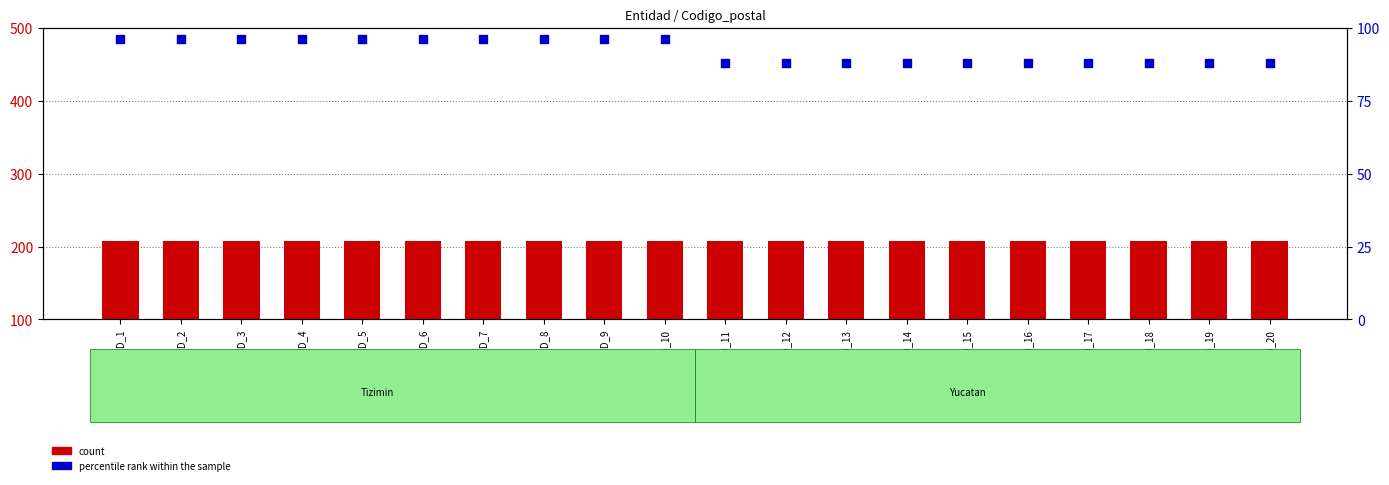

What is the total value across all series at ID_1?

303